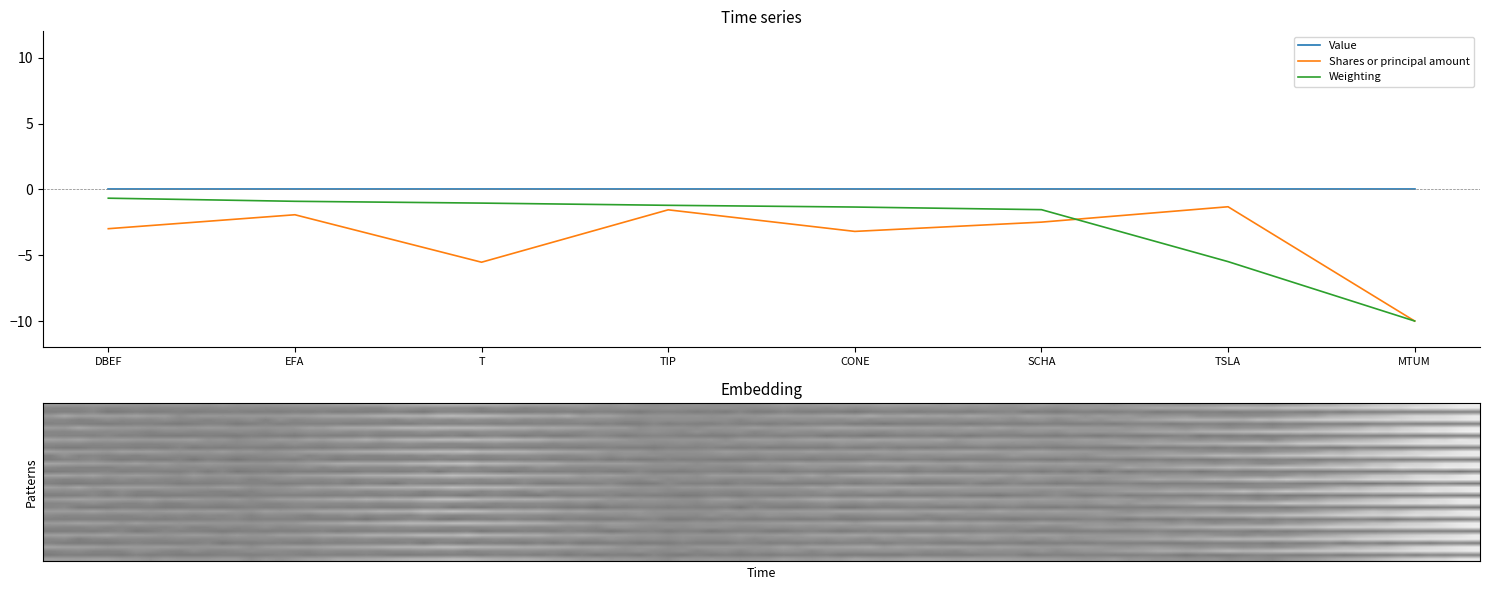

Which series has the widest spread of values?

Weighting